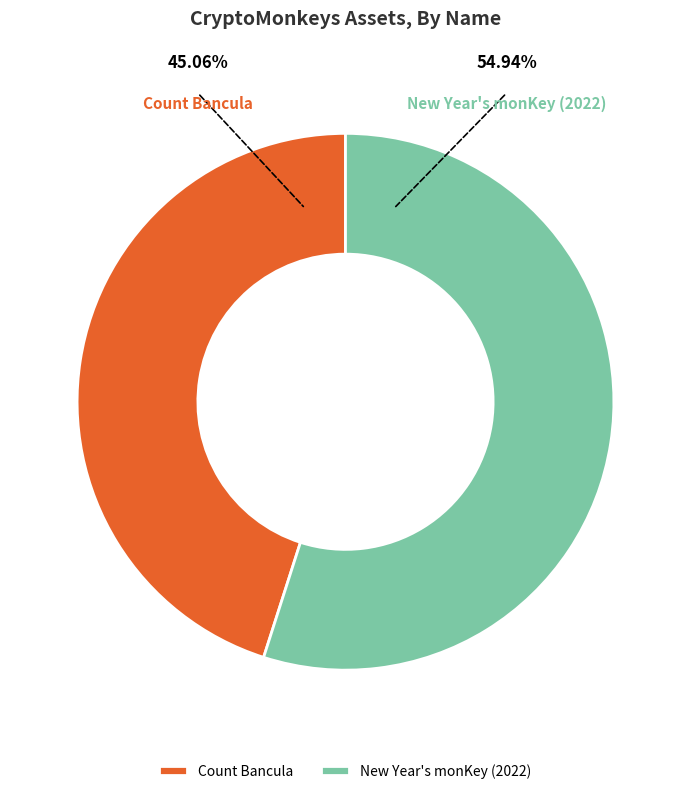

Is there a majority slice in this chart?

Yes